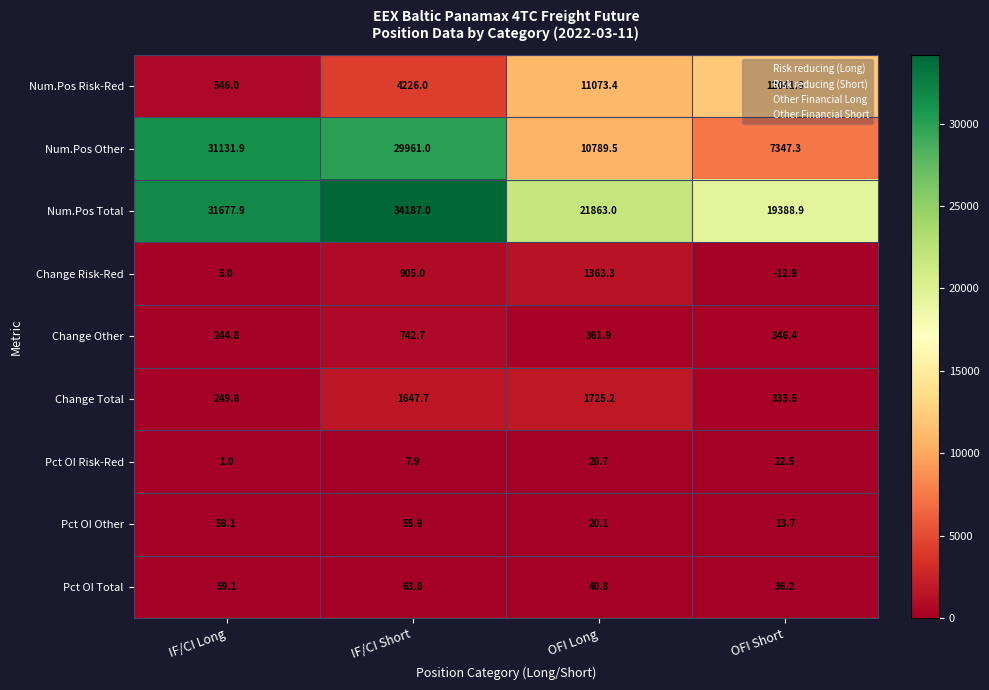

What is the minimum value shown in the chart?

-12.9